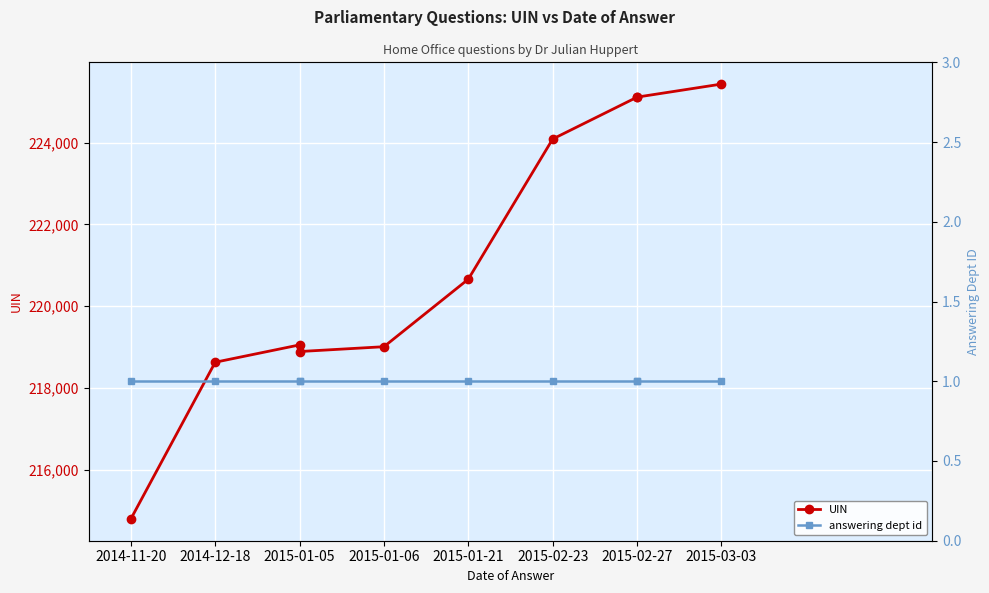

List the series in order of their overall mean, highest first.

UIN, answering dept id